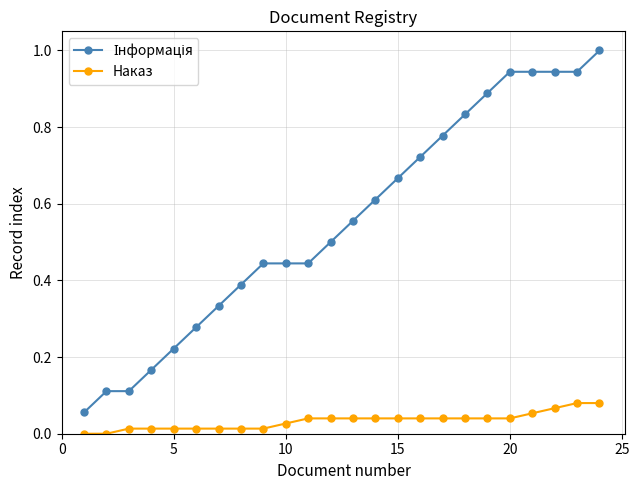

What is the maximum value shown in the chart?

1.0